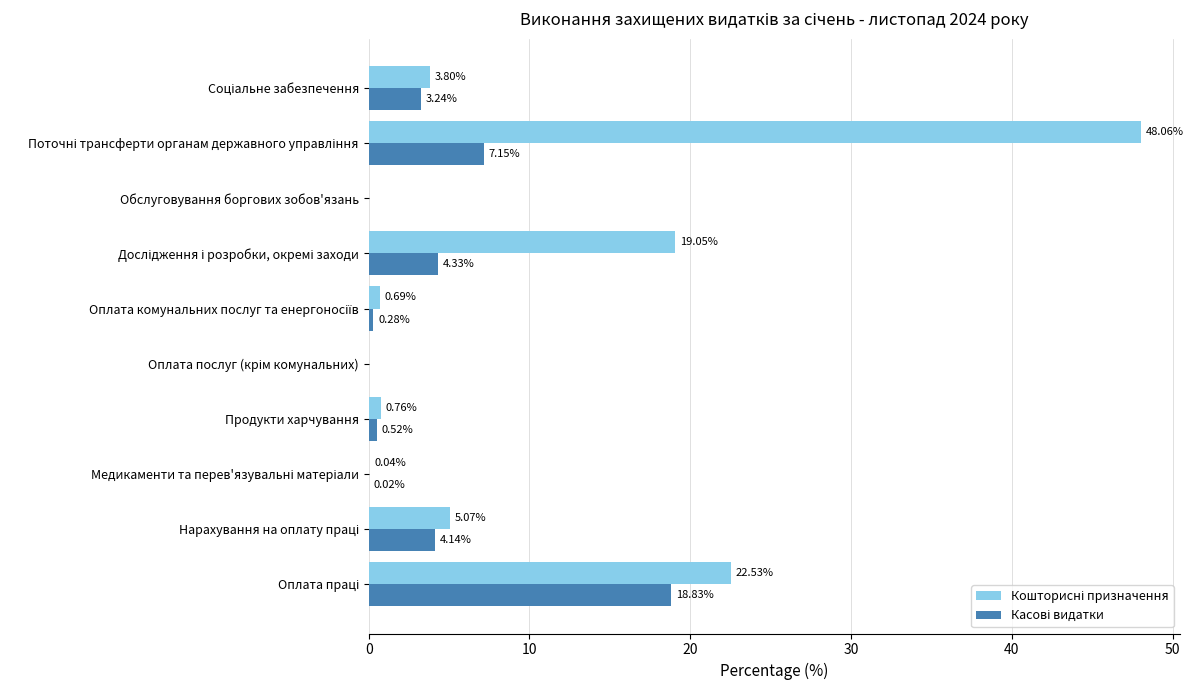

What is the total value across all series at Продукти харчування?

1.3